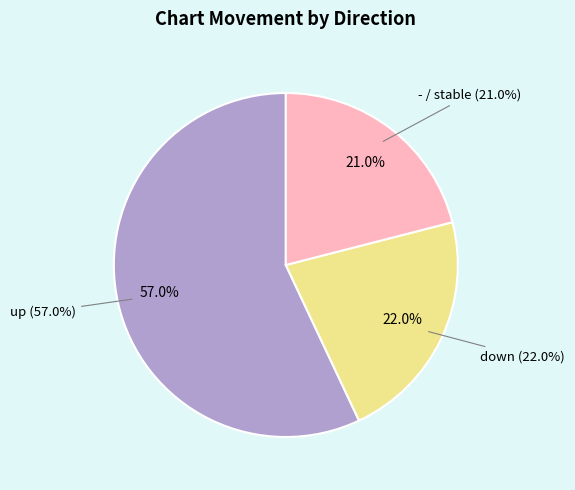

What is the change in value from up to down?

-35